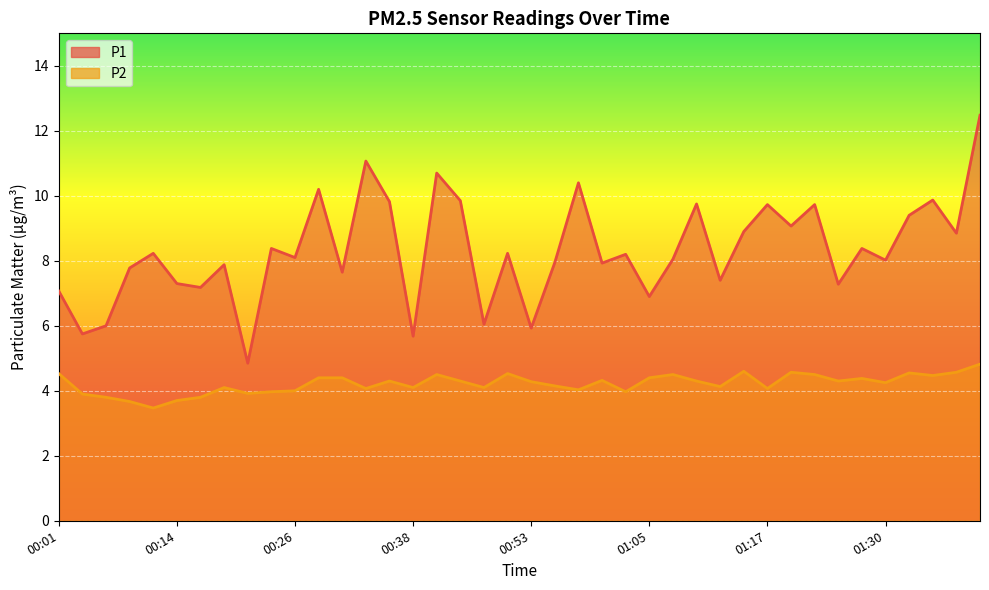

Where is the first local maximum for P1?

00:11